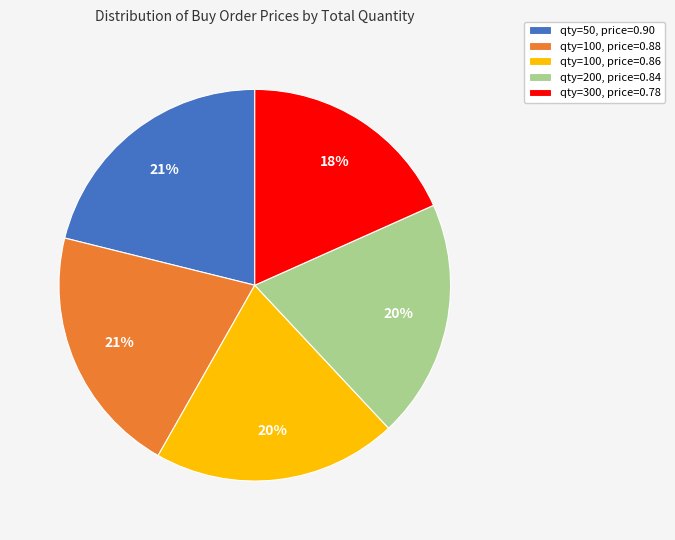

Do qty=50, price=0.90 and qty=100, price=0.86 together represent more than half of the pie?

No